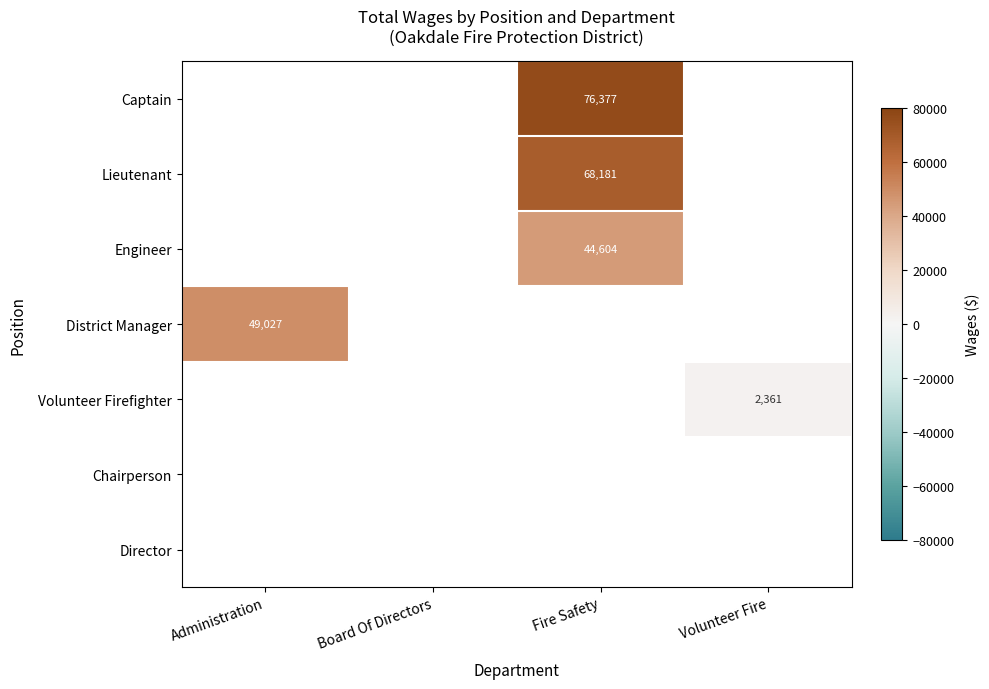

List the labels in order of Captain value, smallest first.

Administration, Board Of Directors, Fire Safety, Volunteer Fire